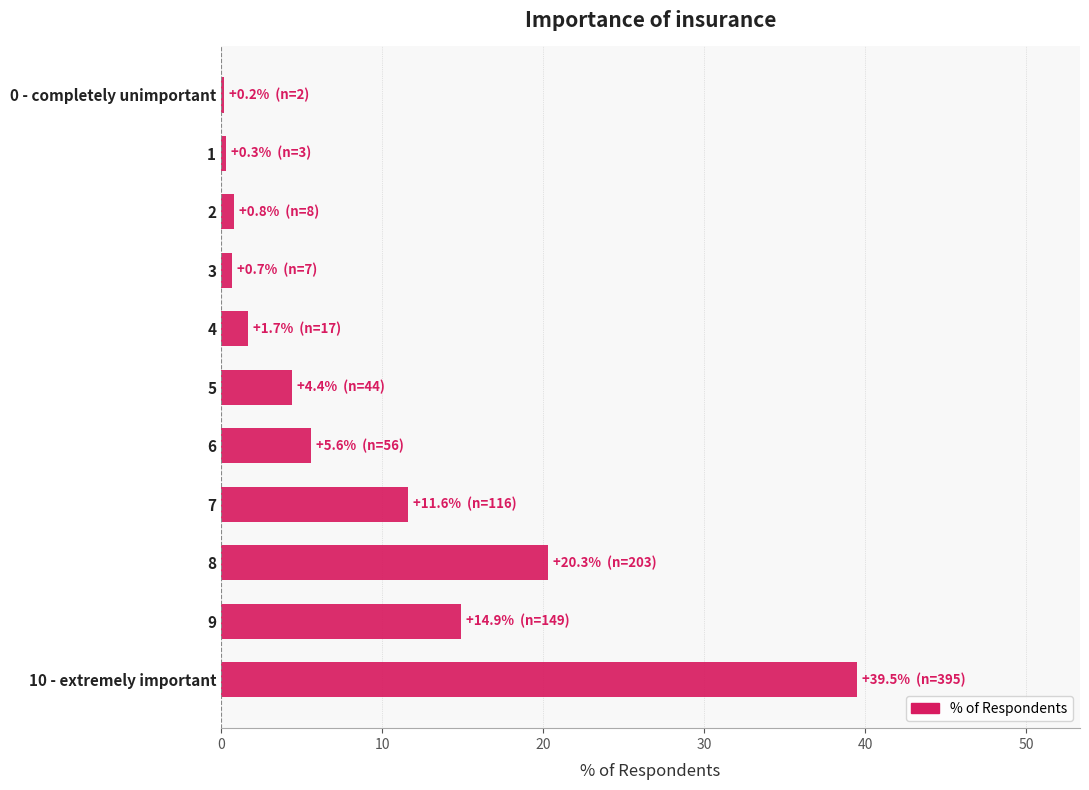

True or false: the data shows 0.7 at 3.

True